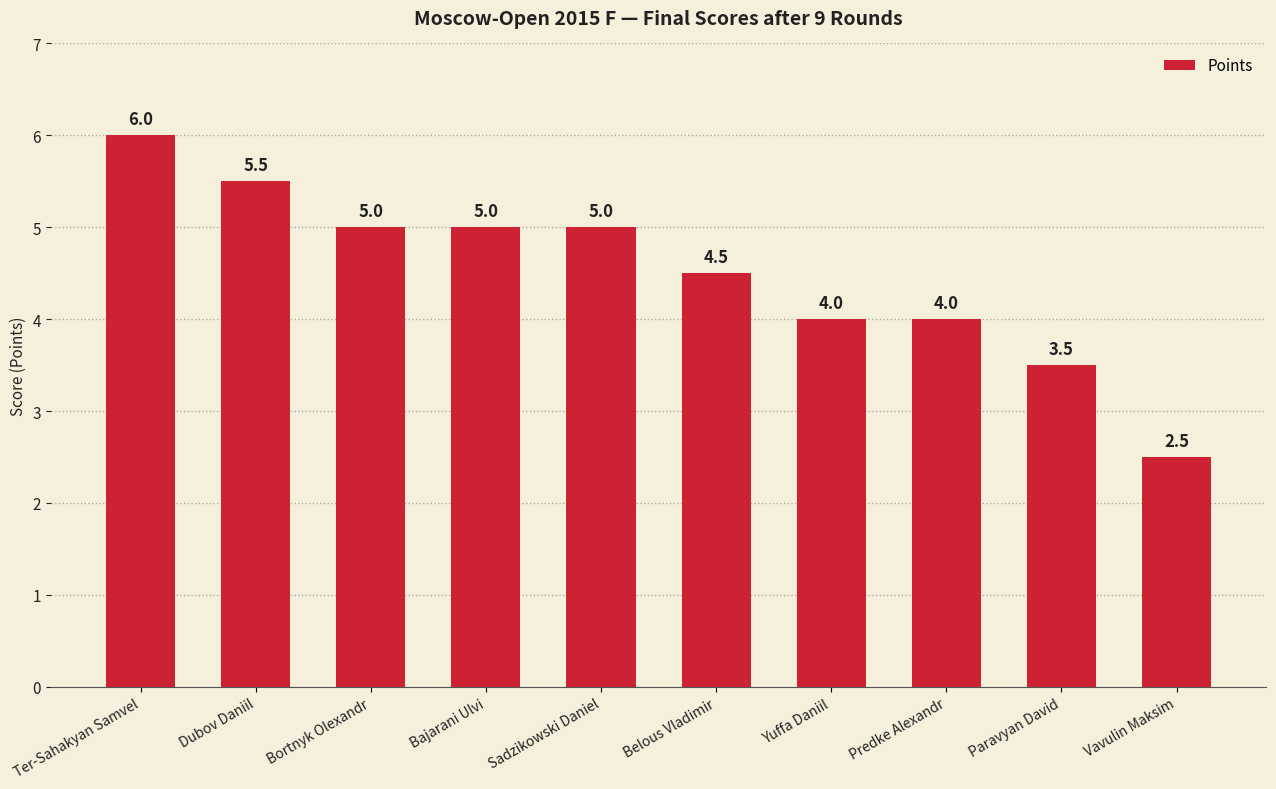

Where does the data first go above 5?

Ter-Sahakyan Samvel